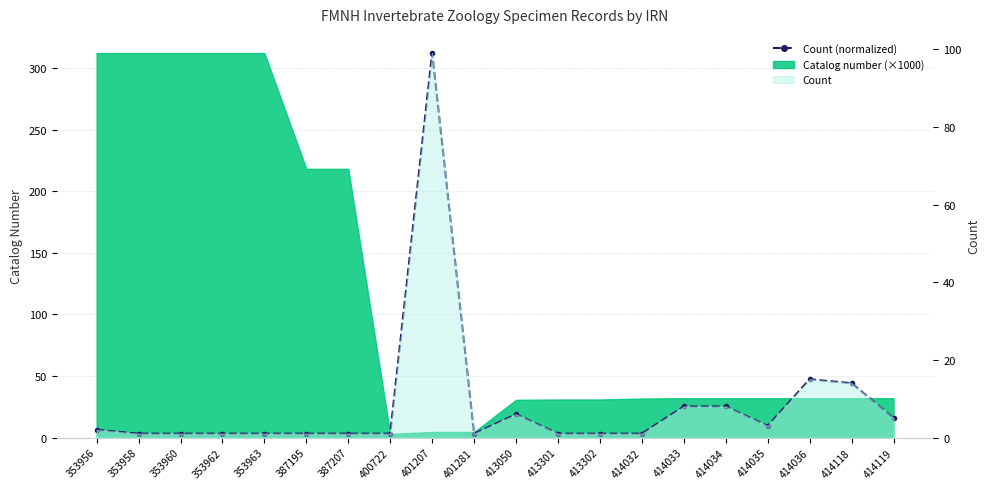

Read the value at 353963.

3.2